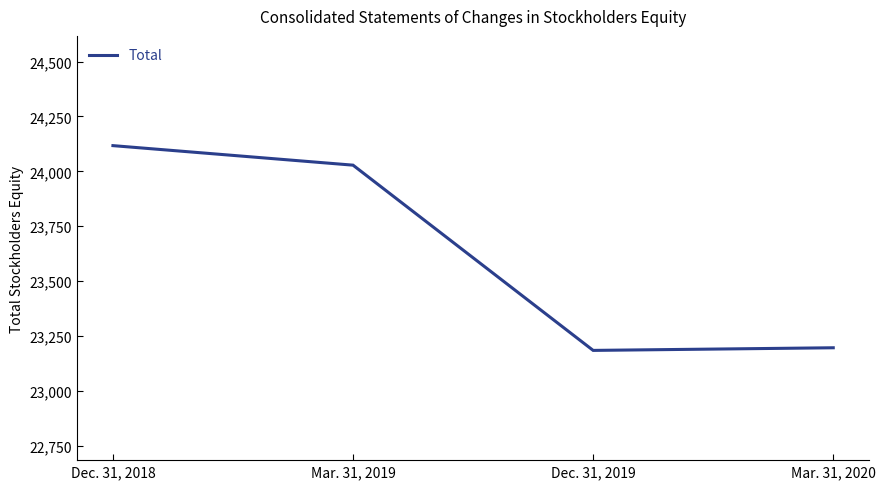

Reading right to left, what are all the values shown in this chart?

Mar. 31, 2020=23196	Dec. 31, 2019=23184	Mar. 31, 2019=24028	Dec. 31, 2018=24117